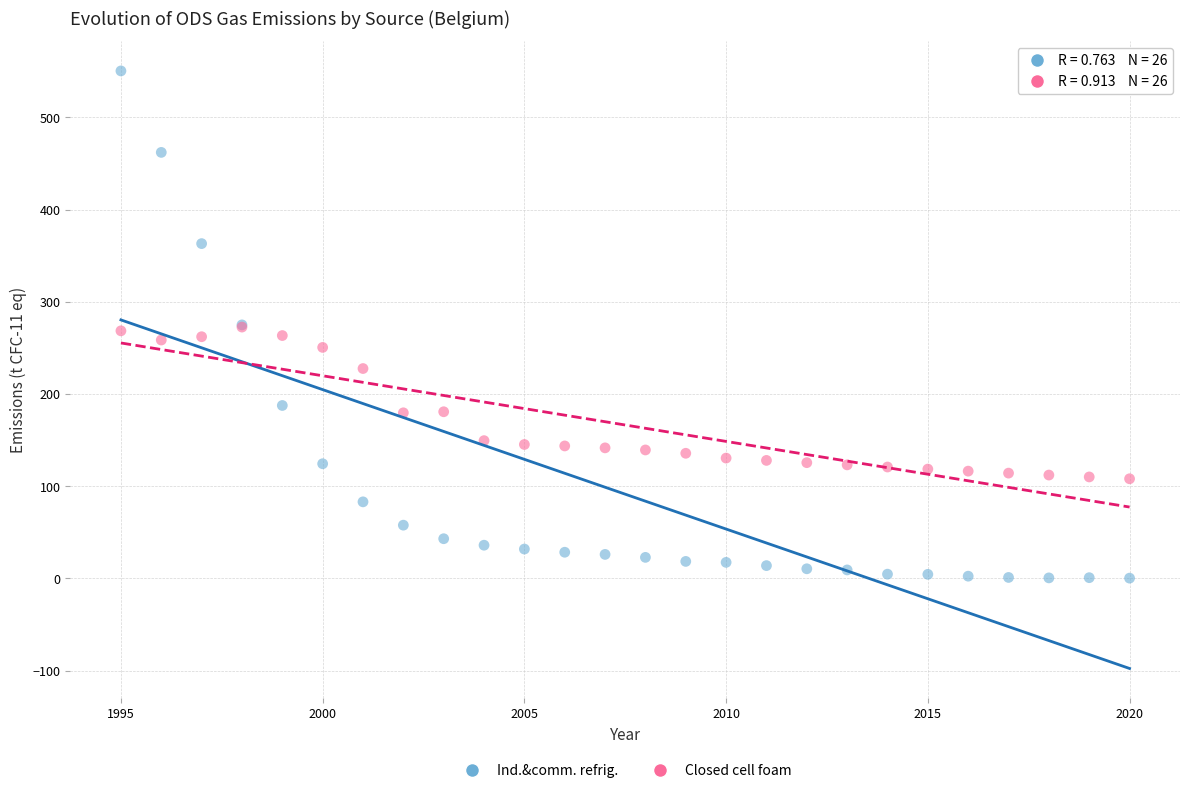

What are all the series names shown in the legend?

Ind.&comm. refrig., Closed cell foam